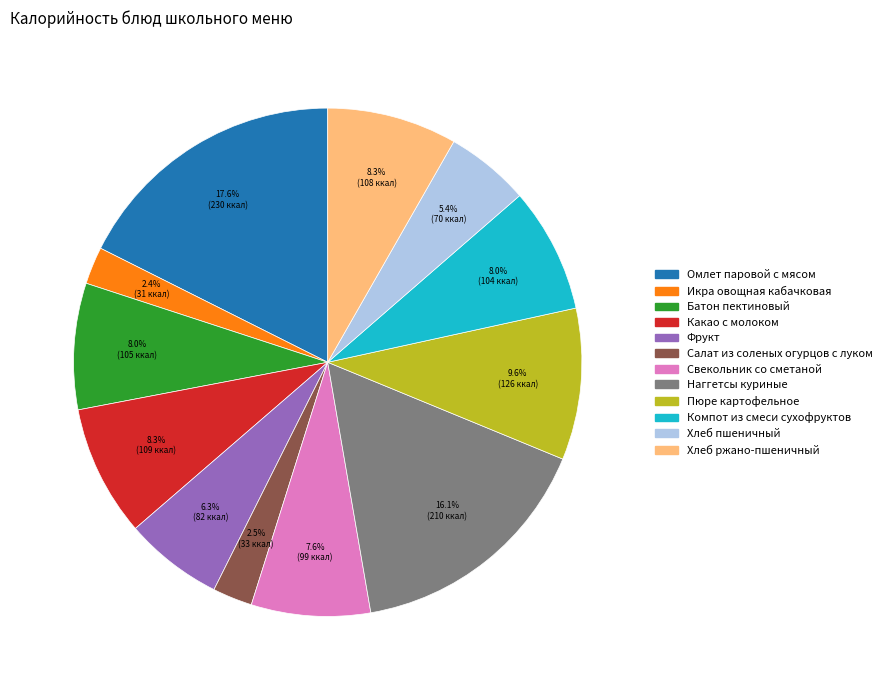

Which has a higher value, Фрукт or Хлеб пшеничный?

Фрукт